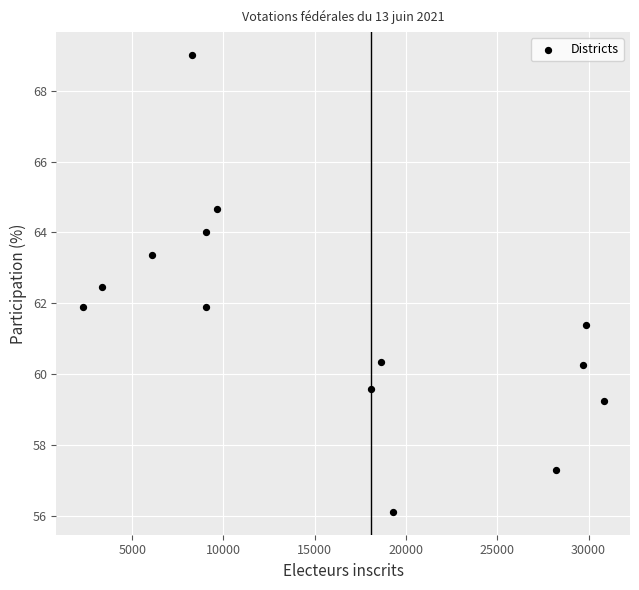

What is the range of X values (max minus min)?

28560.0